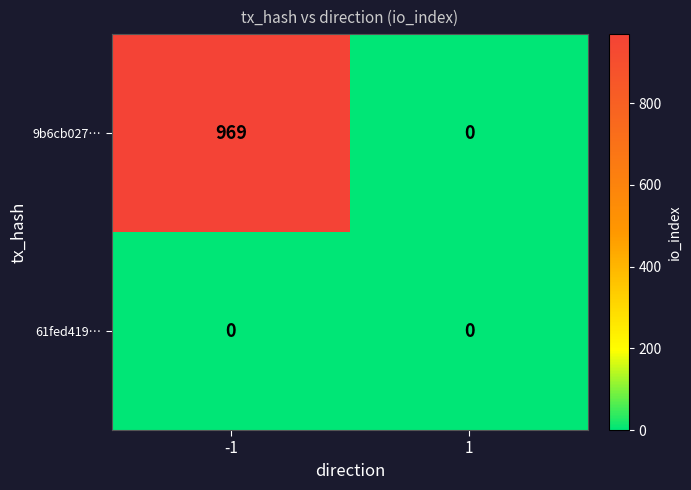

Reading right to left, transcribe all the data shown in this chart.

9b6cb027…: 0	969
61fed419…: 0	0